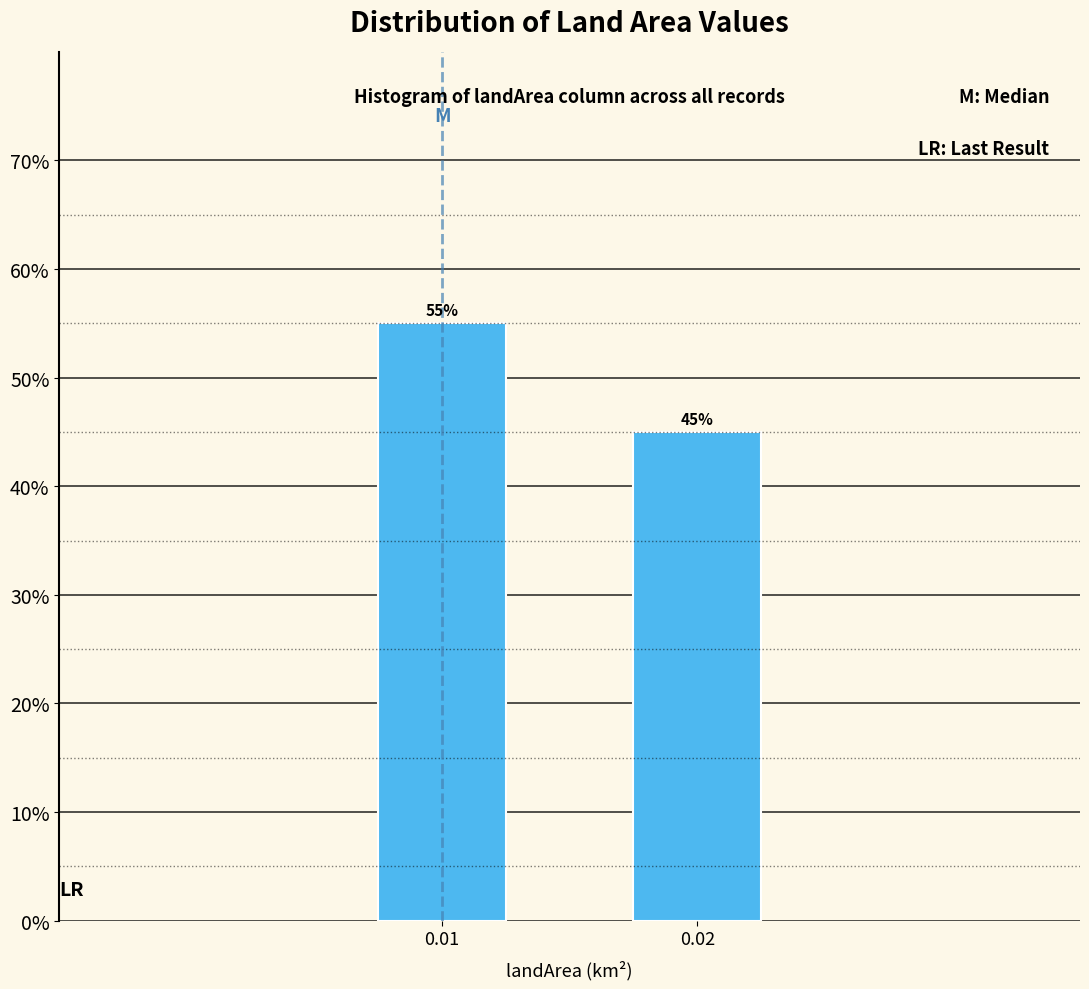

Reading left to right, what are all the values shown in this chart?

55.0	45.0